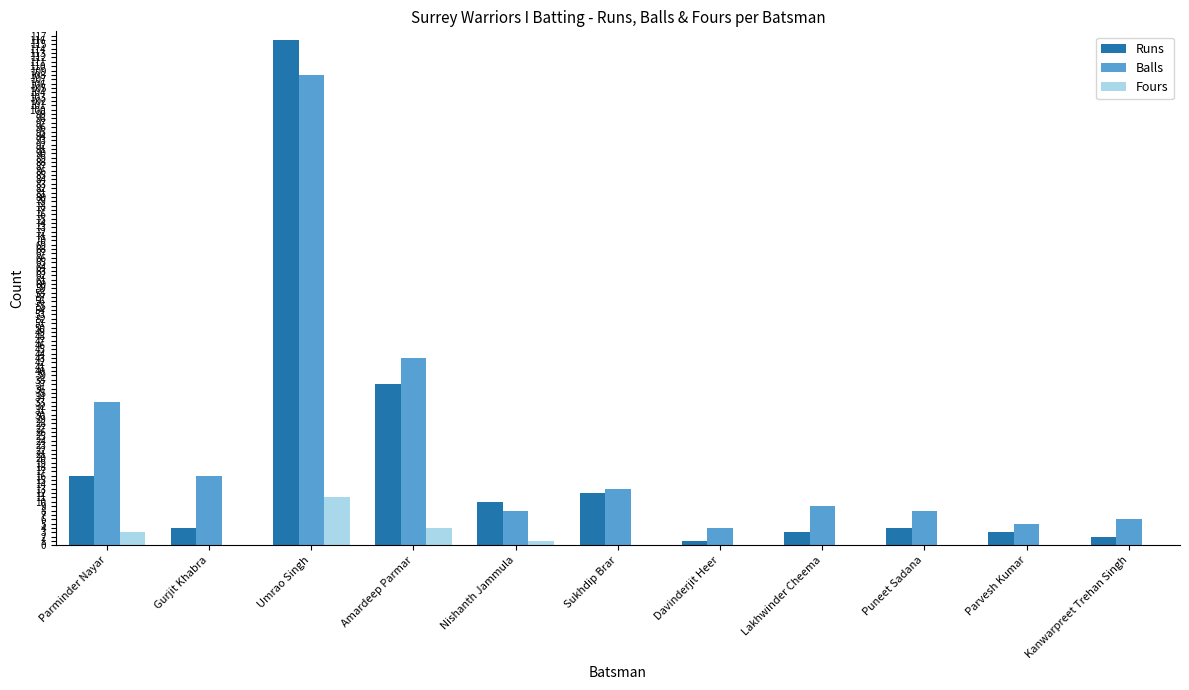

What is the sum of the Runs values at Gurjit Khabra and Parvesh Kumar?

7